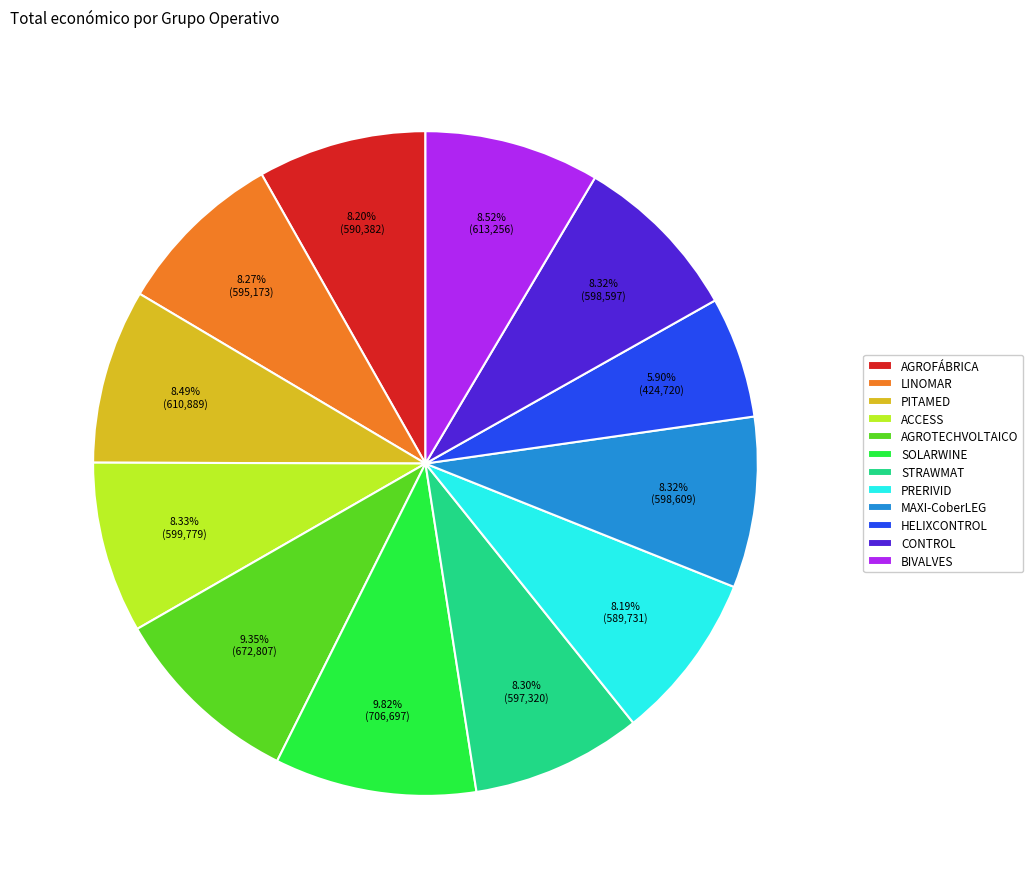

Is there a majority slice in this chart?

No